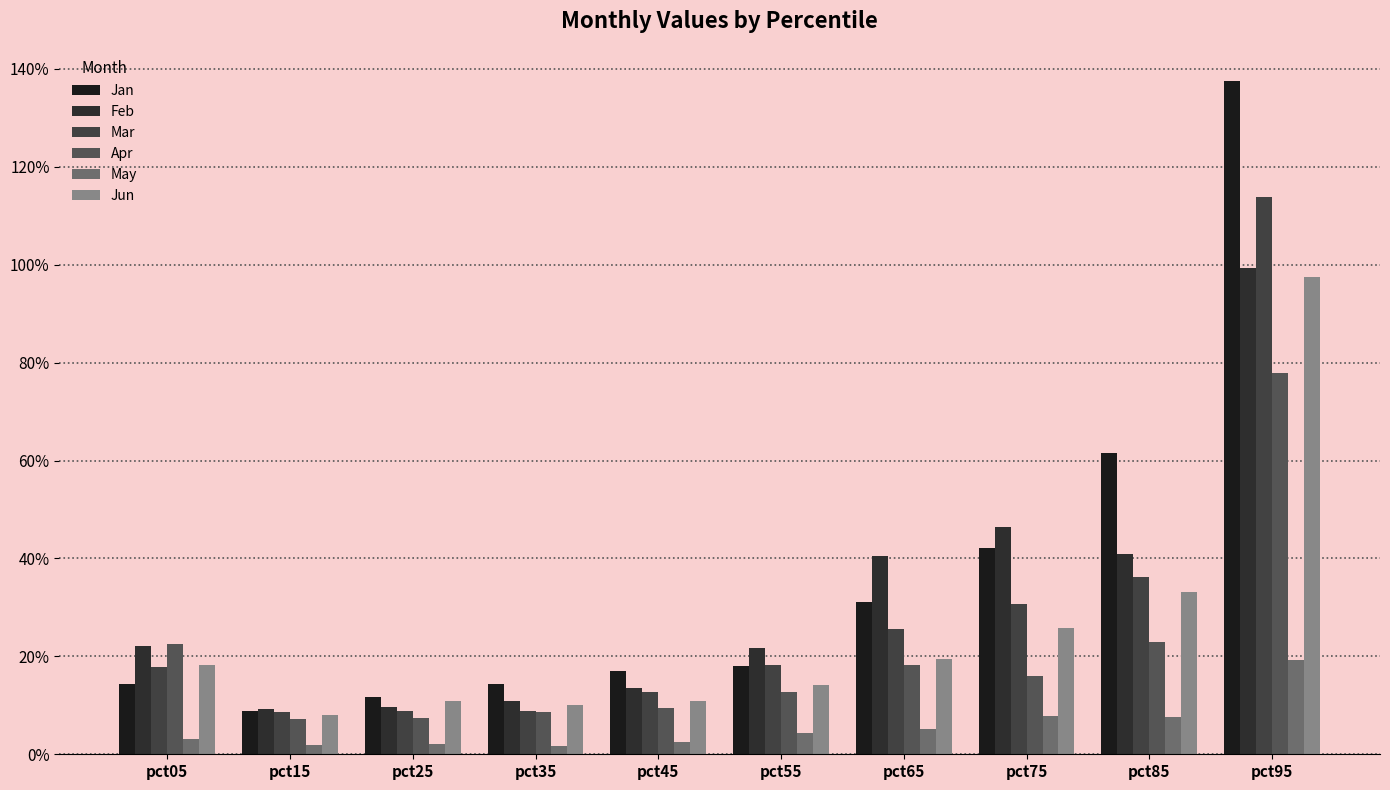

What is the highest value of the Jun series?

1.0